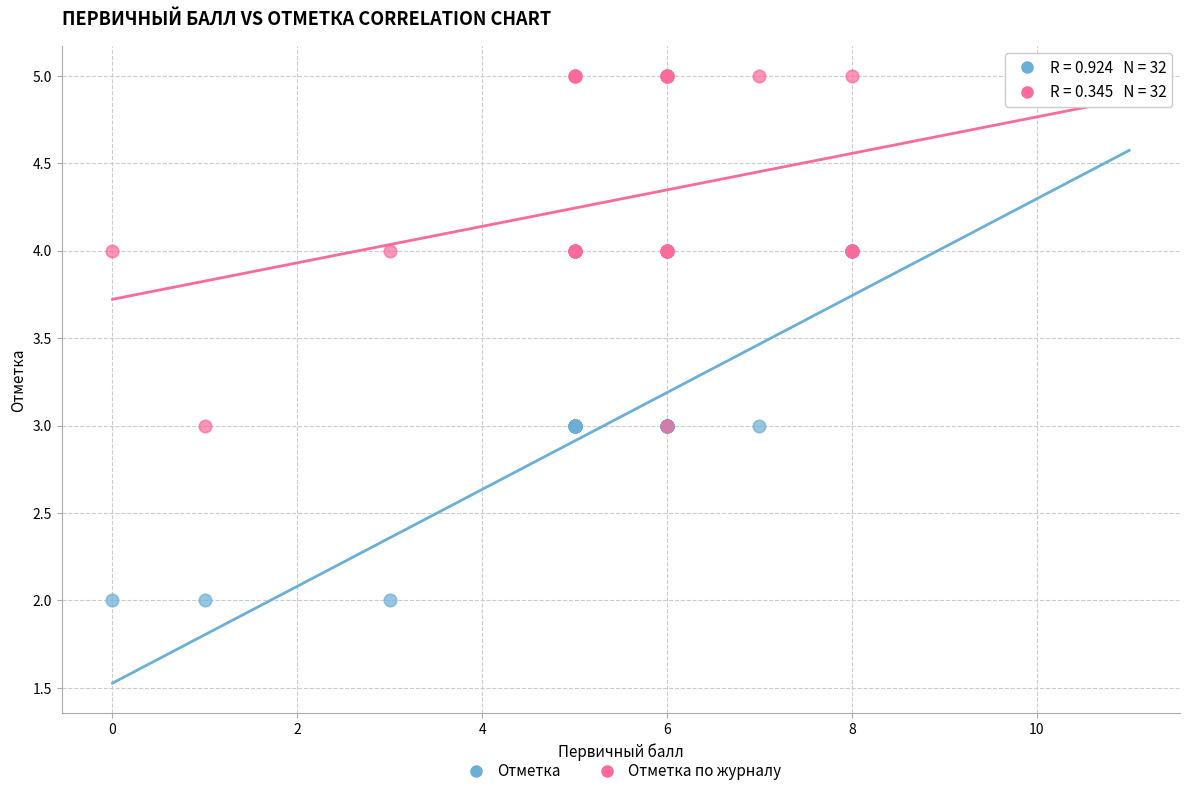

Which series has the widest spread of Y values?

Отметка